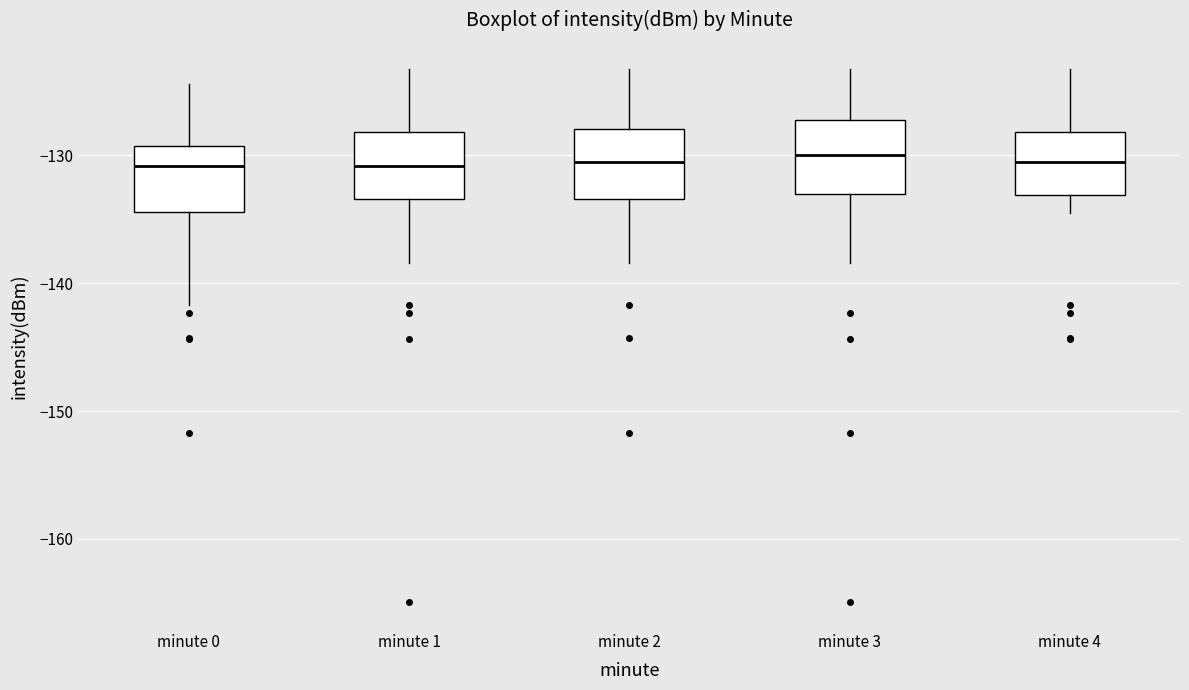

Reading left to right, transcribe this box plot: for each box, give where its median line is, the range the box spans, and where its two whiskers end, as read against the y-axis. The values are not printed on the chart, so give them approximately, as read against the axis.

minute 0: median -131, box -134 to -129, whiskers -142 to -124
minute 1: median -131, box -133 to -128, whiskers -138 to -123
minute 2: median -131, box -133 to -128, whiskers -138 to -123
minute 3: median -130, box -133 to -127, whiskers -138 to -123
minute 4: median -131, box -133 to -128, whiskers -135 to -123